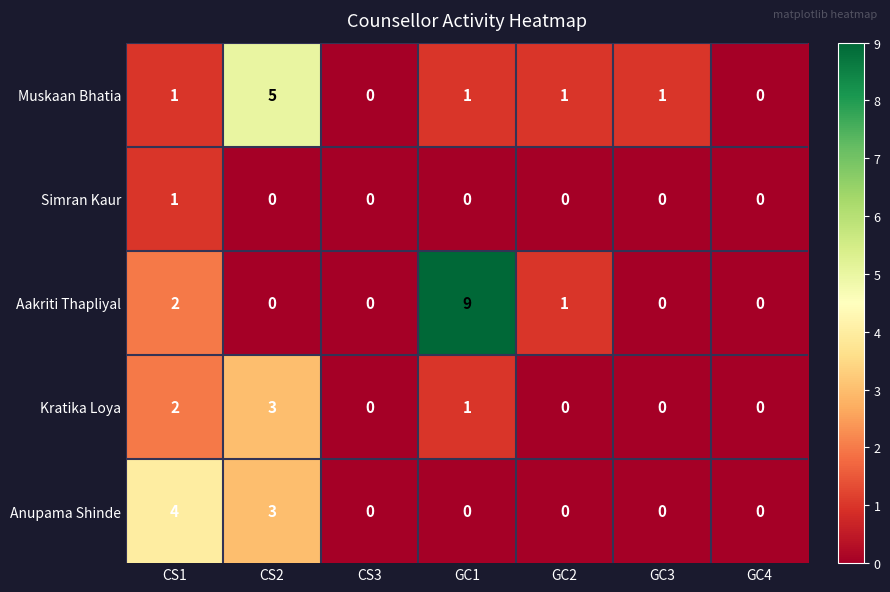

Is the value of Muskaan Bhatia at GC2 greater than the value of Aakriti Thapliyal at GC3?

Yes